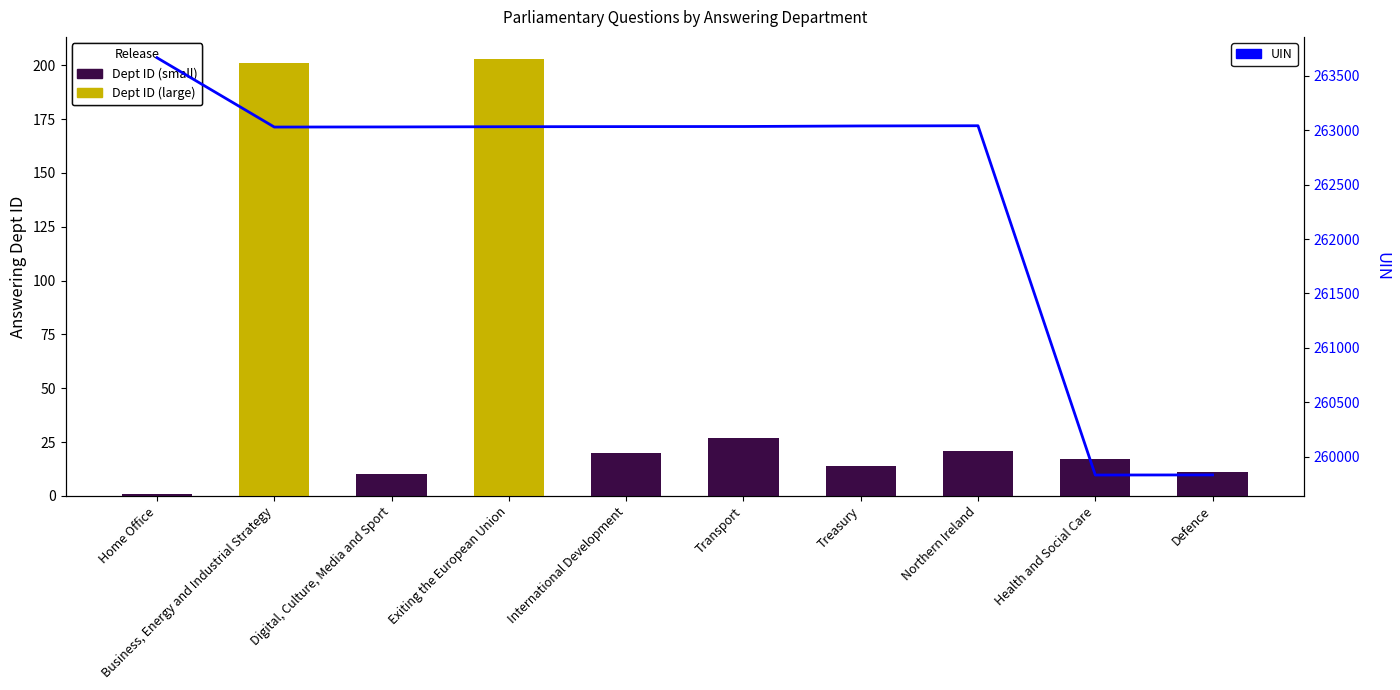

List the labels in order of uin value, largest first.

Home Office, Northern Ireland, Treasury, Transport, International Development, Exiting the European Union, Digital, Culture, Media and Sport, Business, Energy and Industrial Strategy, Defence, Health and Social Care